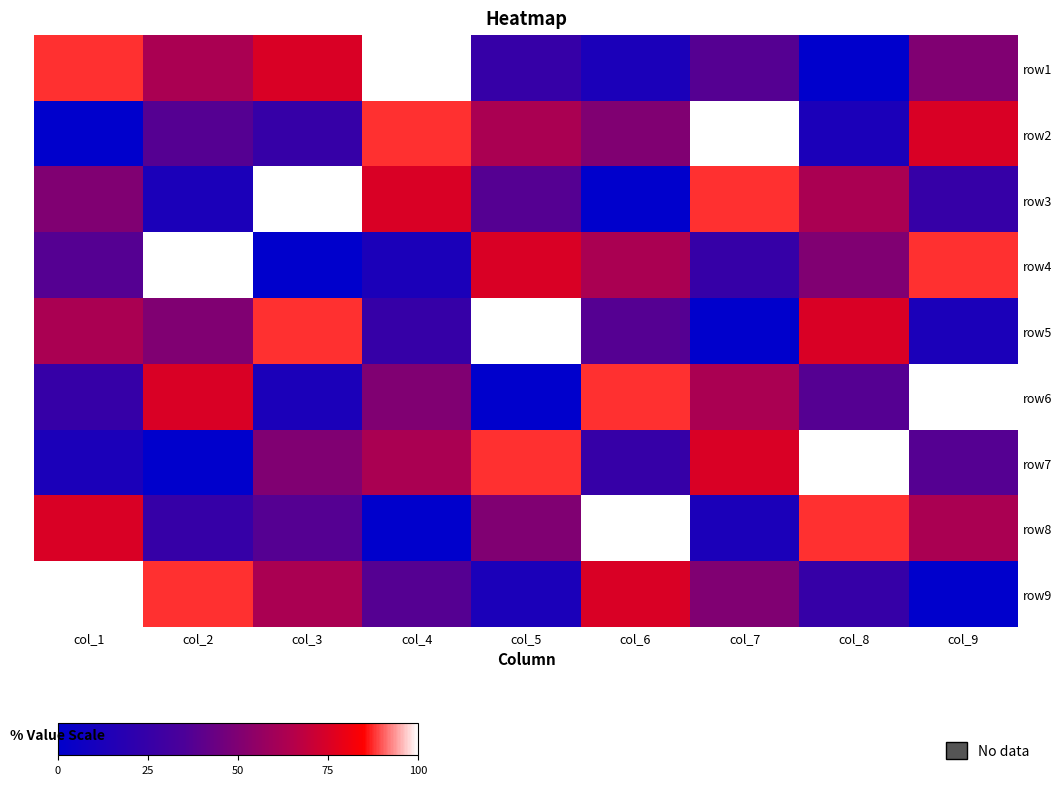

At which category is the sum across all series the highest?

col_1